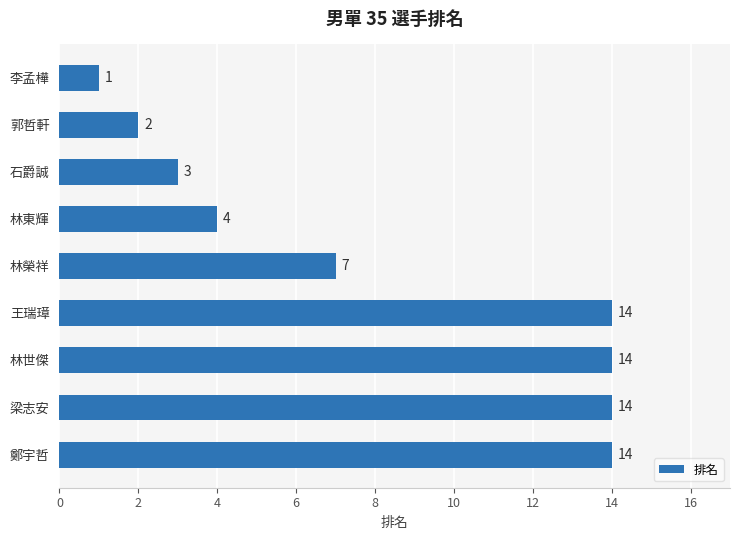

What is the minimum value shown in the chart?

1